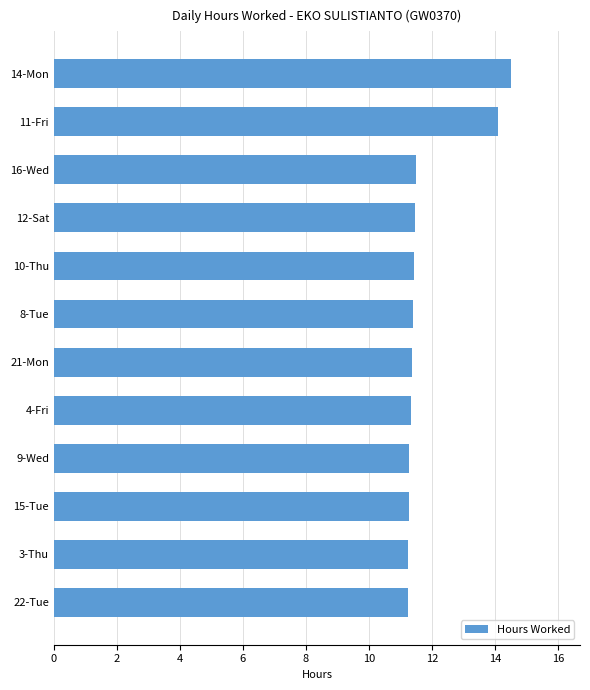

At which category does the chart reach its peak across all series?

14-Mon